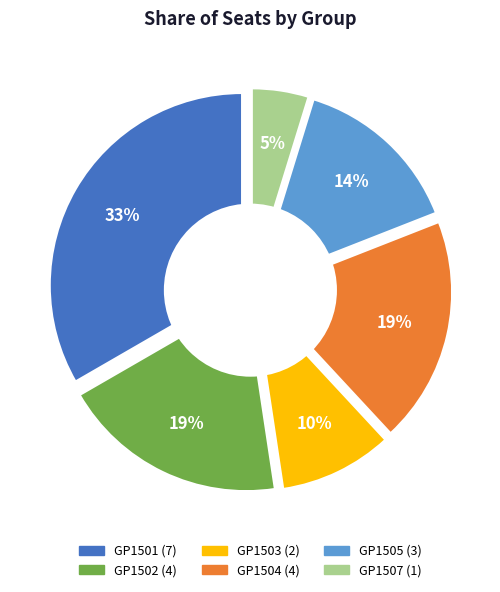

Does GP1507 account for over 50% of the chart?

No